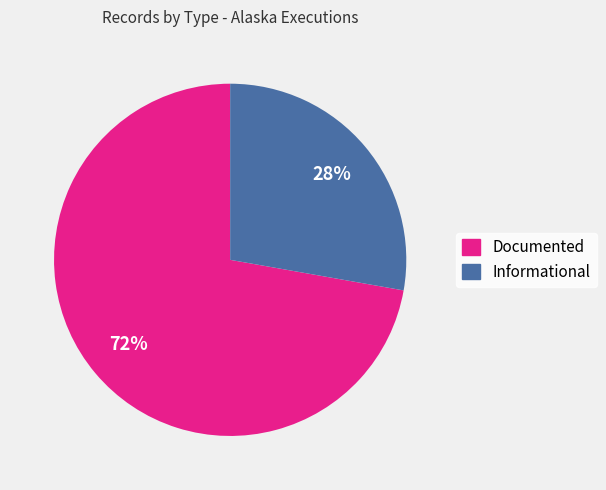

Which category has the biggest portion of the pie?

Documented